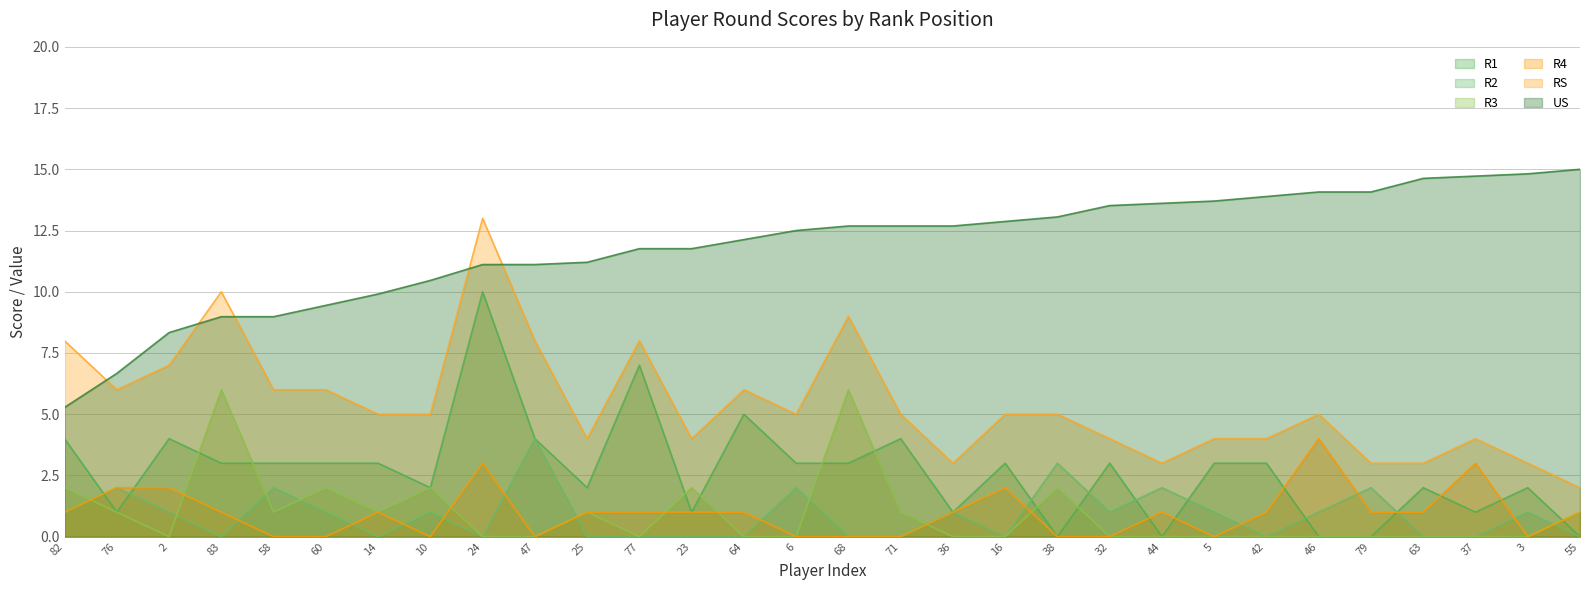

What position from the left is 76?

2